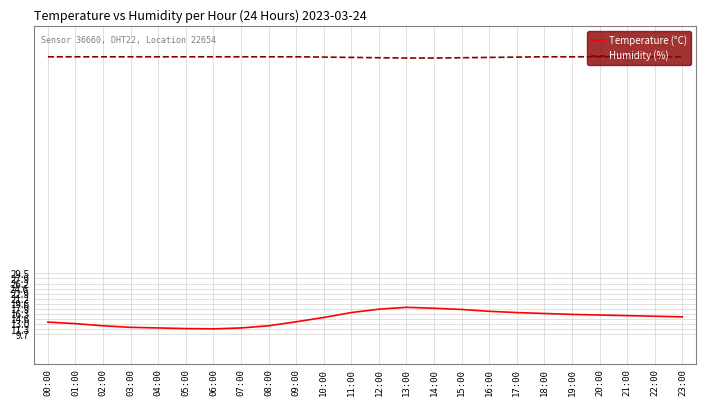

True or false: Humidity (%) and Temperature (°C) cross at least once.

False